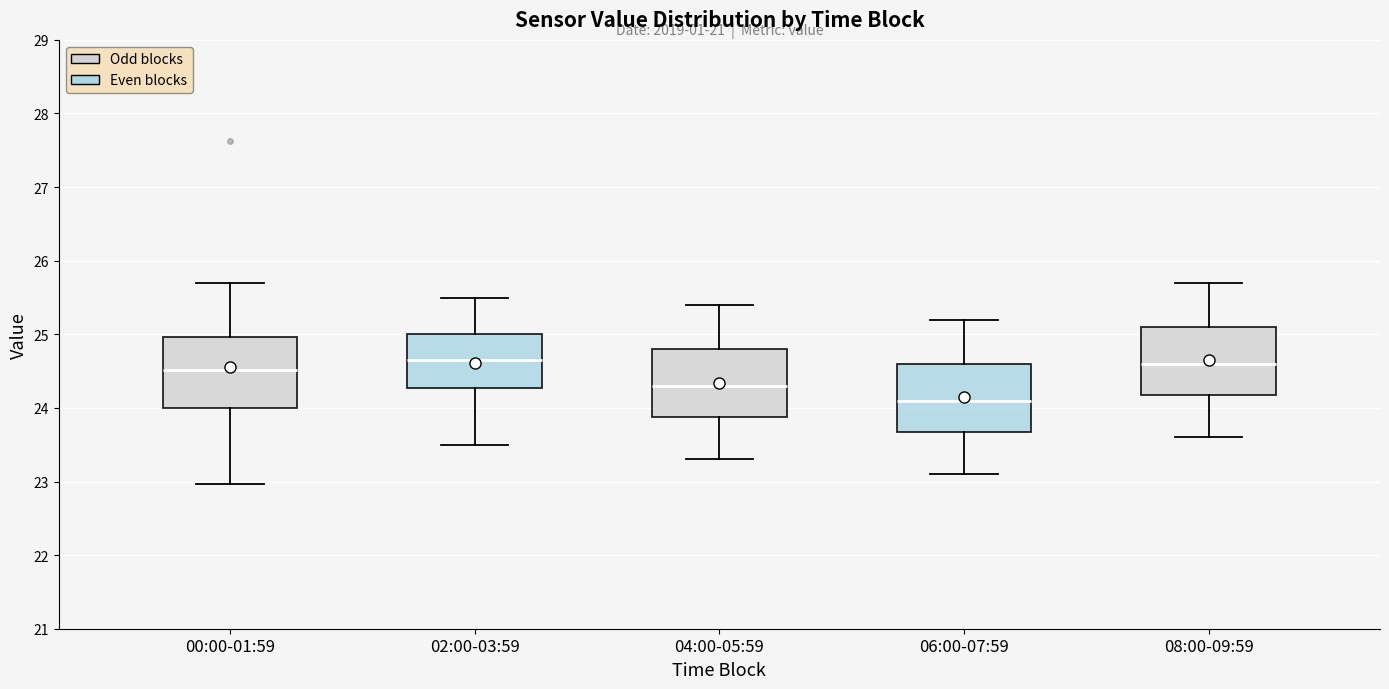

Reading left to right, read every box against the y-axis: the position of its median line, the range the box covers, and the ends of its whiskers. The values are not printed on the chart, so give them approximately, as read against the axis.

00:00-01:59: median 24.5, box 24.0 to 25.0, whiskers 23.0 to 25.7
02:00-03:59: median 24.7, box 24.3 to 25.0, whiskers 23.5 to 25.5
04:00-05:59: median 24.3, box 23.9 to 24.8, whiskers 23.3 to 25.4
06:00-07:59: median 24.1, box 23.7 to 24.6, whiskers 23.1 to 25.2
08:00-09:59: median 24.6, box 24.2 to 25.1, whiskers 23.6 to 25.7